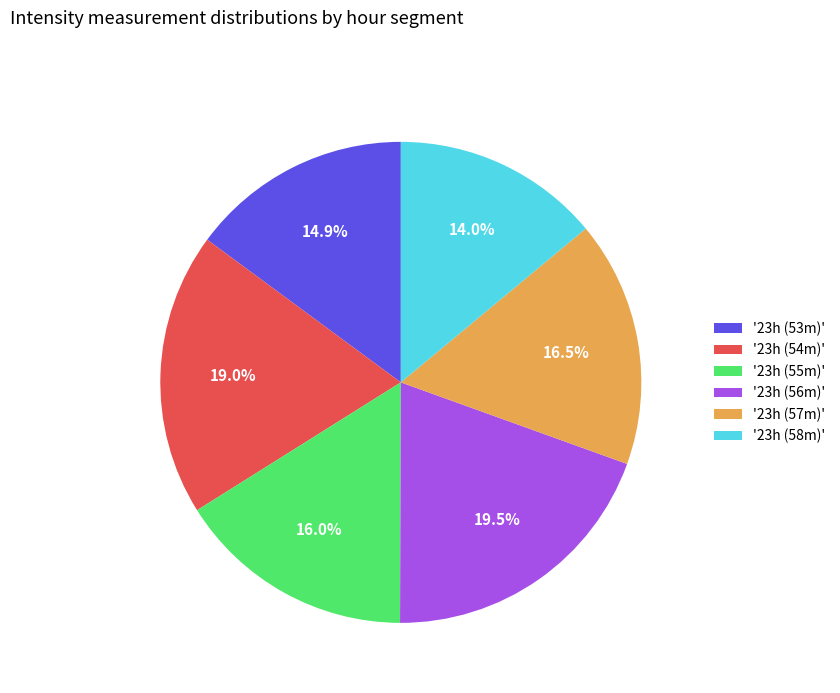

Rank the categories by value from lowest to highest.

'23h (58m)', '23h (53m)', '23h (55m)', '23h (57m)', '23h (54m)', '23h (56m)'